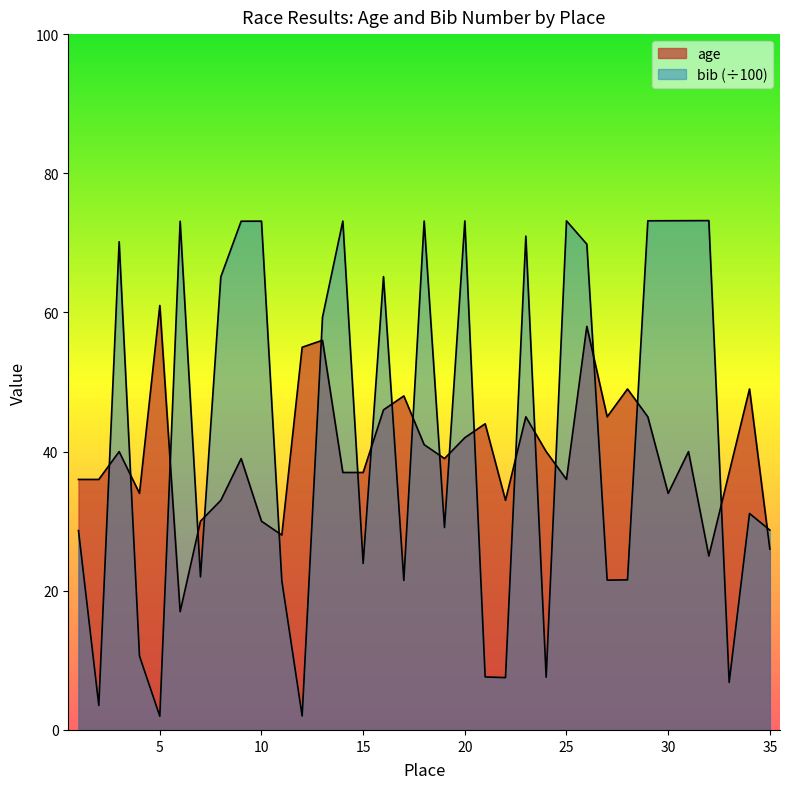

Reading left to right, list all the values displayed in this chart.

age: 36.0	36.0	40.0	34.0	61.0	17.0	30.0	33.0	39.0	30.0	28.0	55.0	56.0	37.0	37.0	46.0	48.0	41.0	39.0	42.0	44.0	33.0	45.0	40.0	36.0	58.0	45.0	49.0	45.0	34.0	40.0	25.0	37.0	49.0	26.0
bib_scaled: 28.6	3.5	70.2	10.6	2.0	73.1	22.0	65.1	73.1	73.1	21.4	2.0	59.3	73.1	23.9	65.2	21.5	73.1	29.1	73.2	7.6	7.5	71.0	7.6	73.2	69.8	21.5	21.6	73.2	73.2	73.2	73.2	6.8	31.1	28.7